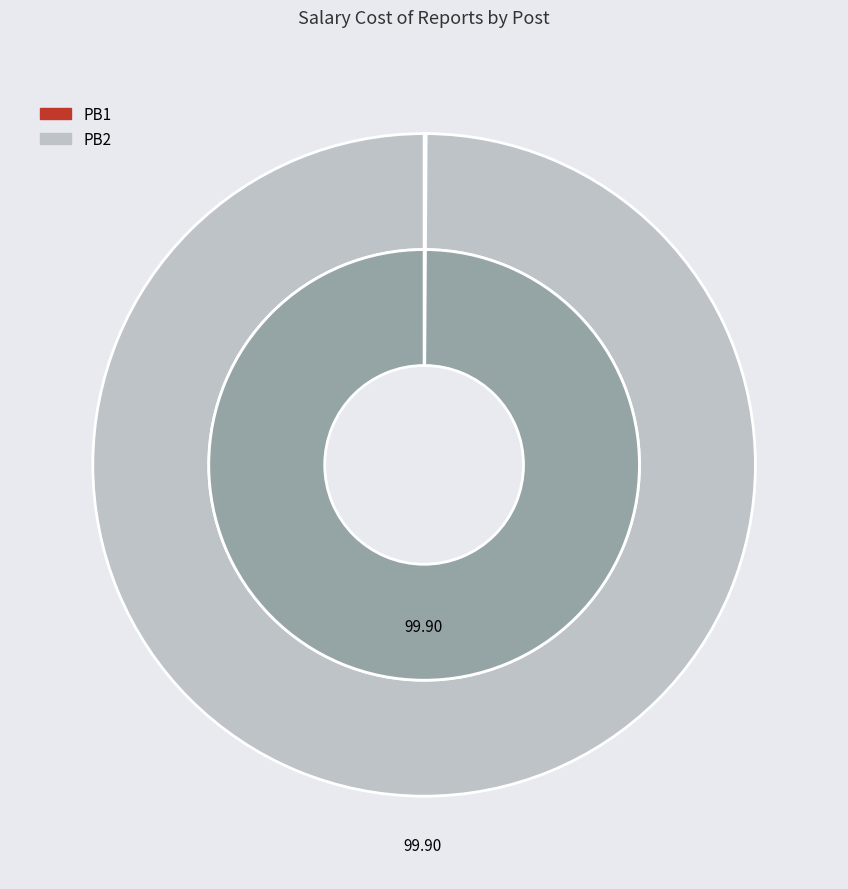

What is the majority slice?

PB2